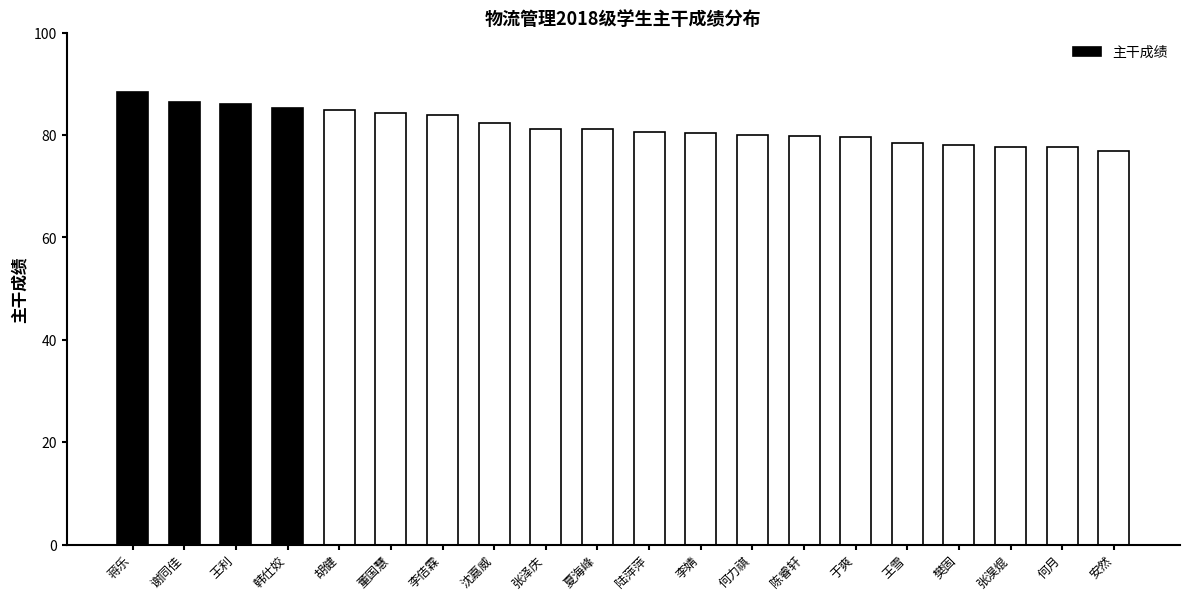

The value at 张泽庆 is 20.3. True or false?

False